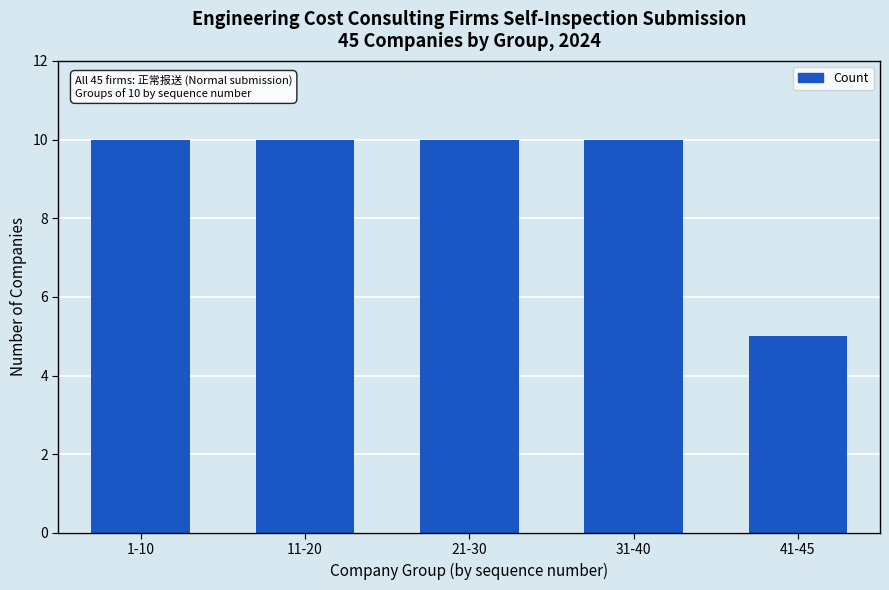

Does the chart contain any negative values?

No